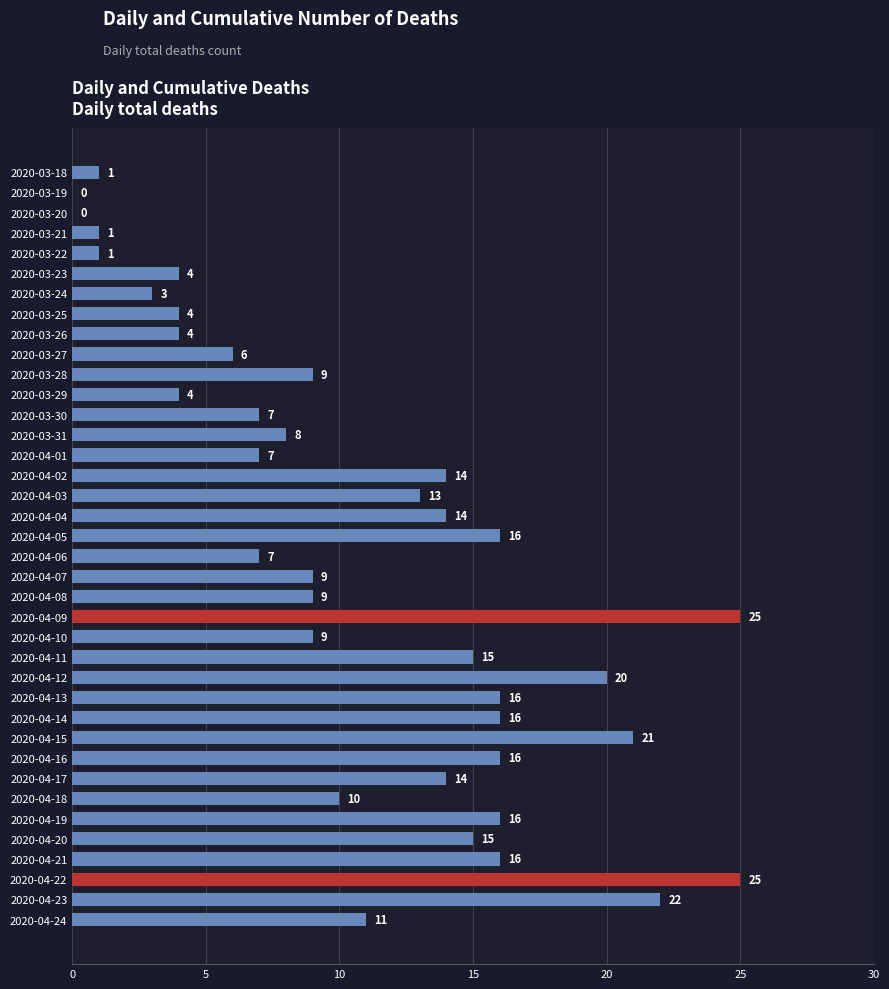

The chart shows a value of 10 at 2020-04-18. True or false?

True